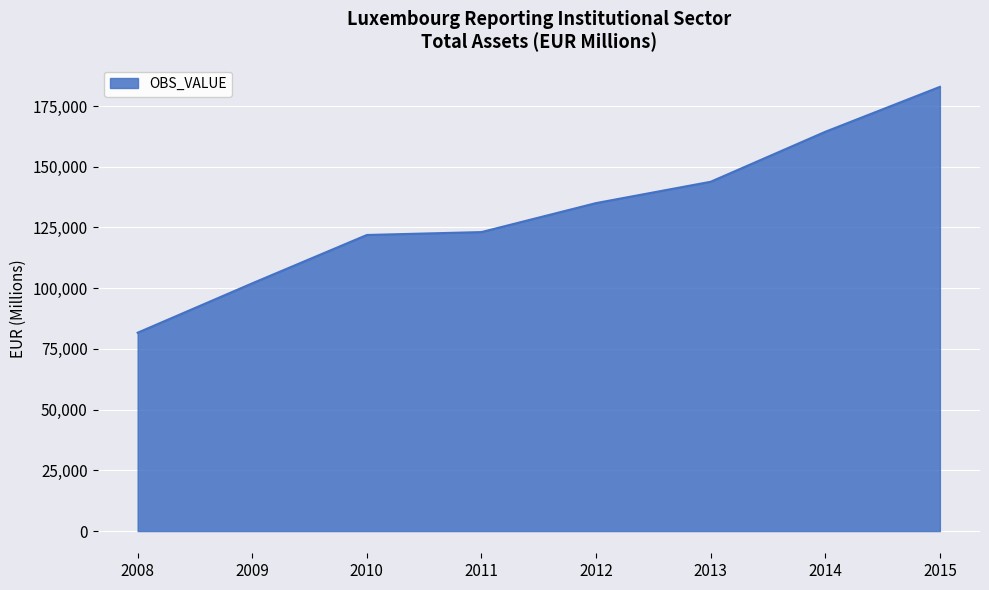

Read the value at 2008.

81671.9